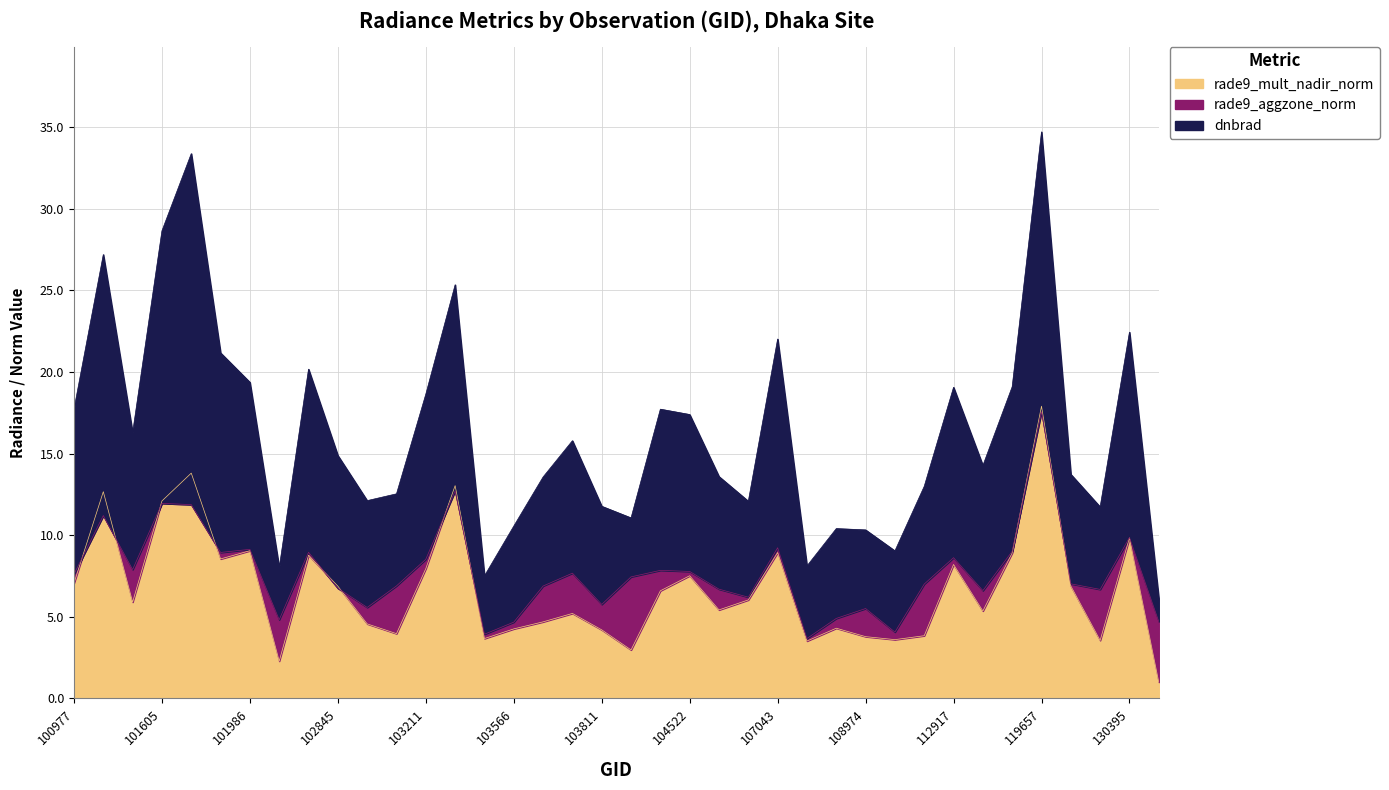

The value of rade9_mult_nadir_norm at 101736 is 6.8. True or false?

False